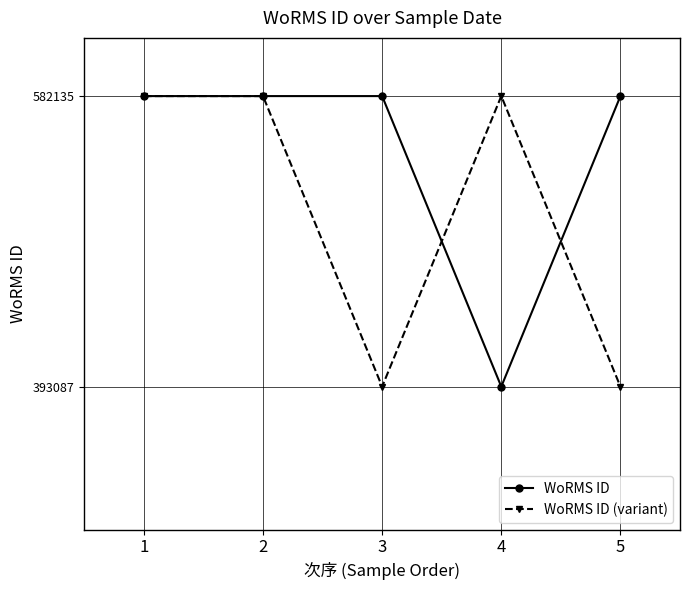

The WoRMS ID (variant) series shows 582135 at 1. True or false?

True